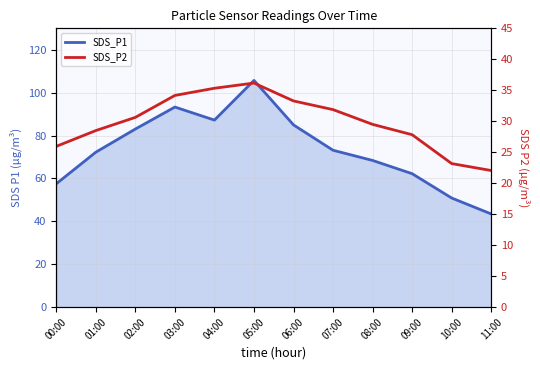

At which label is SDS_P2 closest to 29?

01:00